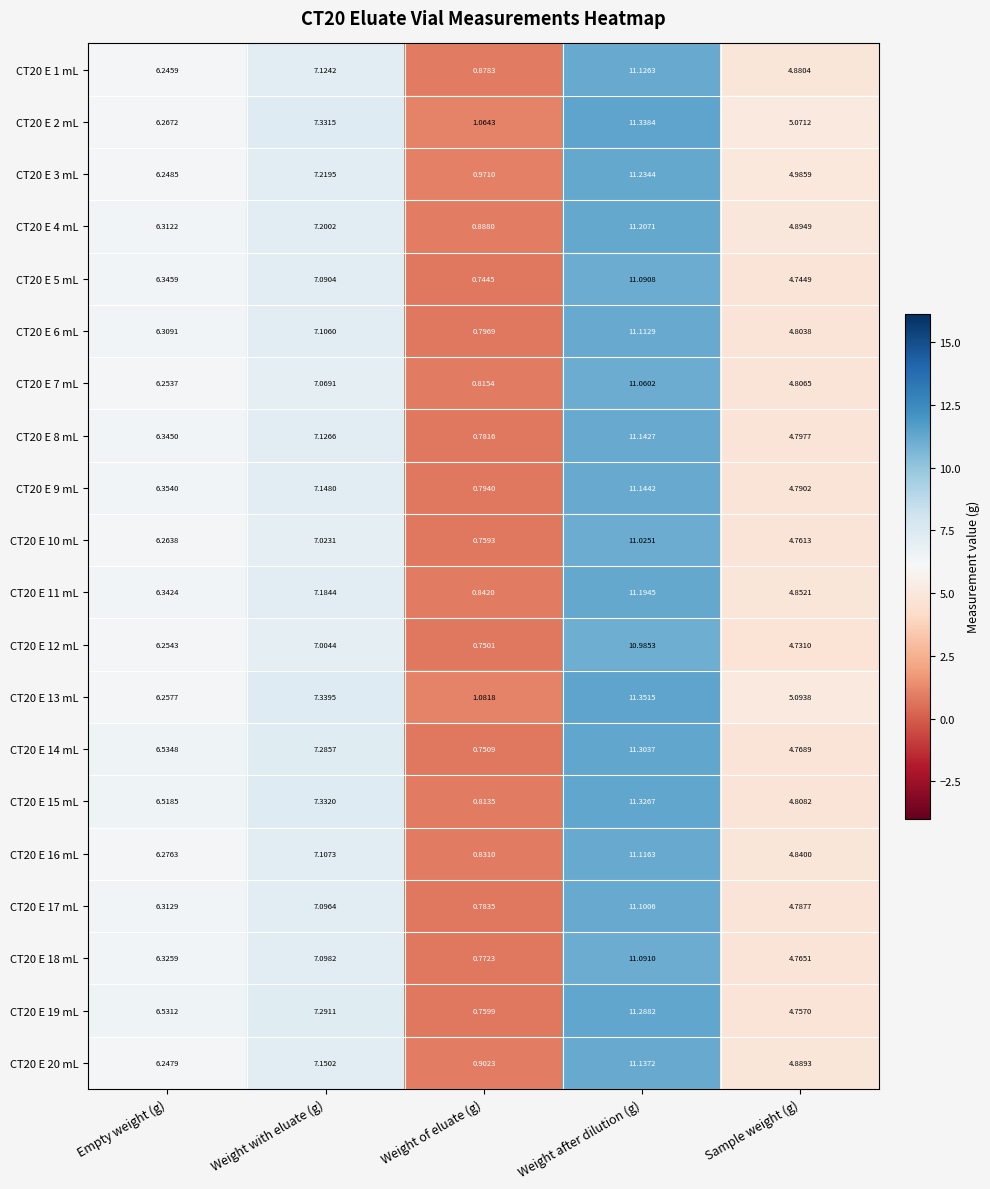

What is the total value across all series at Weight after dilution (g)?

223.4